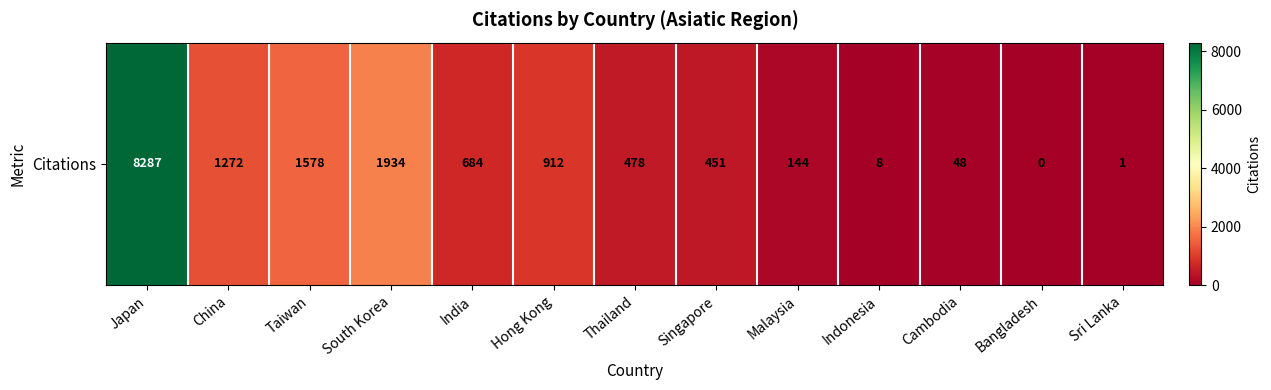

Where does the data first go above 478?

Japan